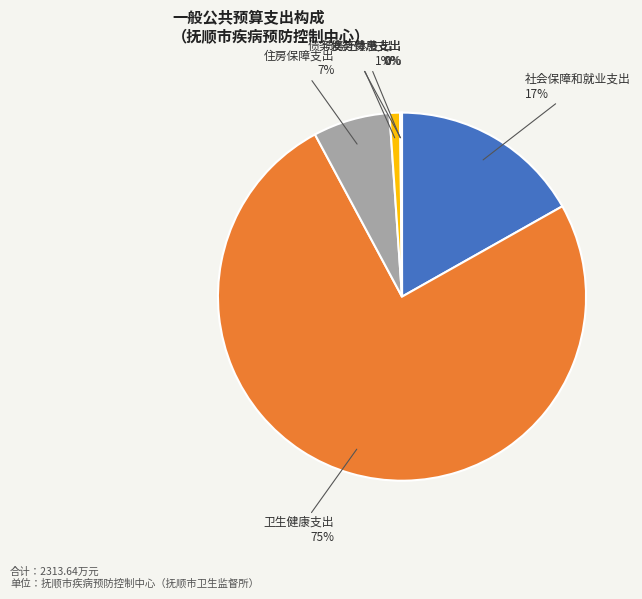

Which slice is the largest?

卫生健康支出